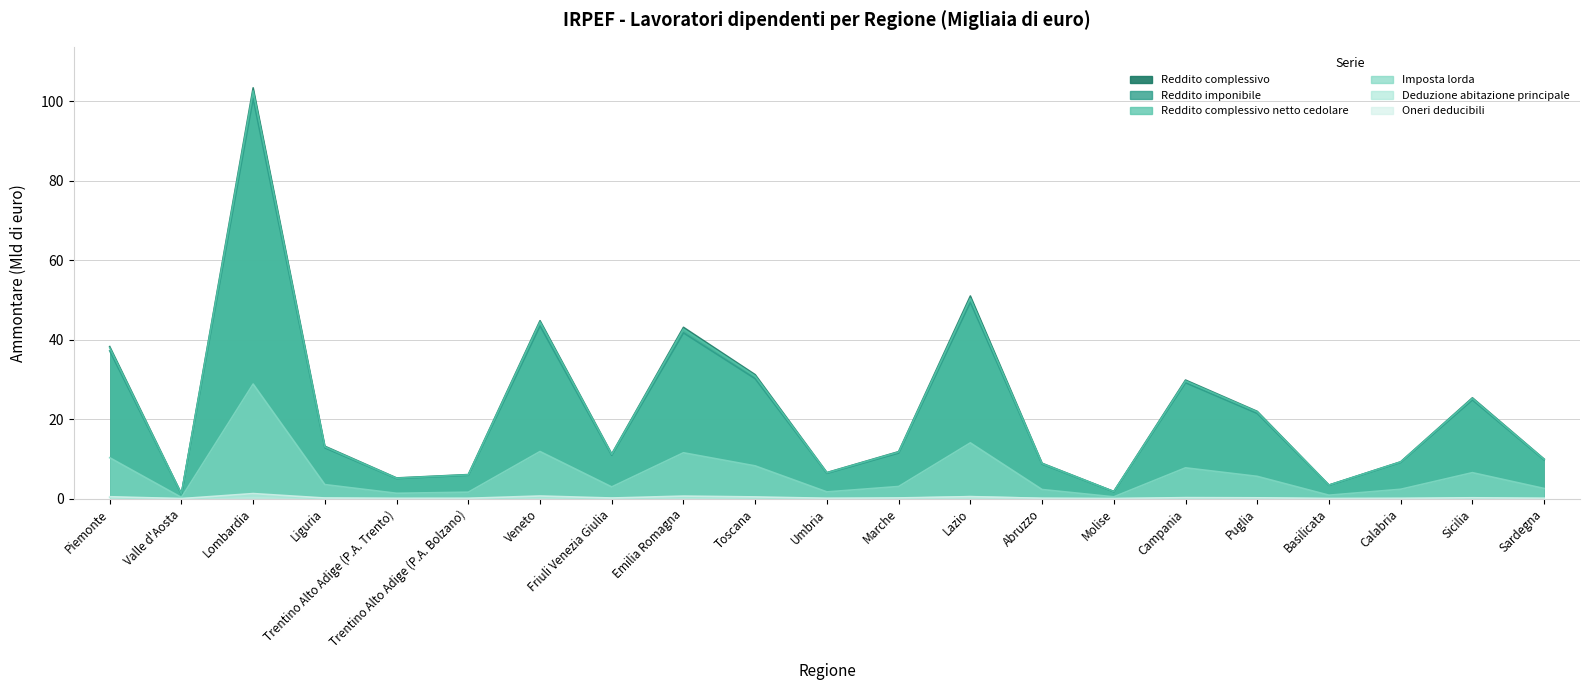

True or false: Deduzione abitazione principale has more than 2 interior local peaks.

True